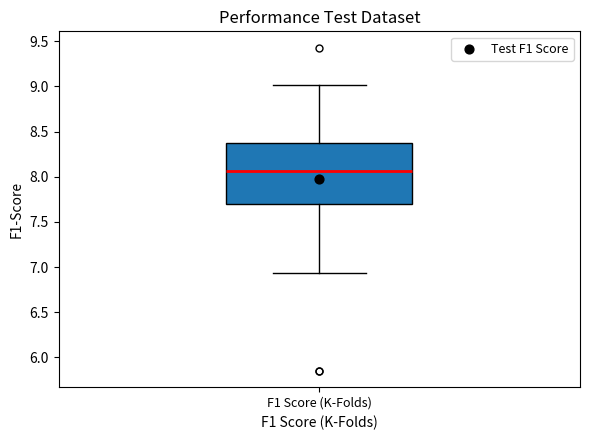

Read this box plot against the y-axis: the position of the median line, the range covered by the box, and the ends of both whiskers. The values are not printed on the chart, so give them approximately, as read against the axis.

median 8.05, box 7.70 to 8.35, whiskers 6.95 to 9.00